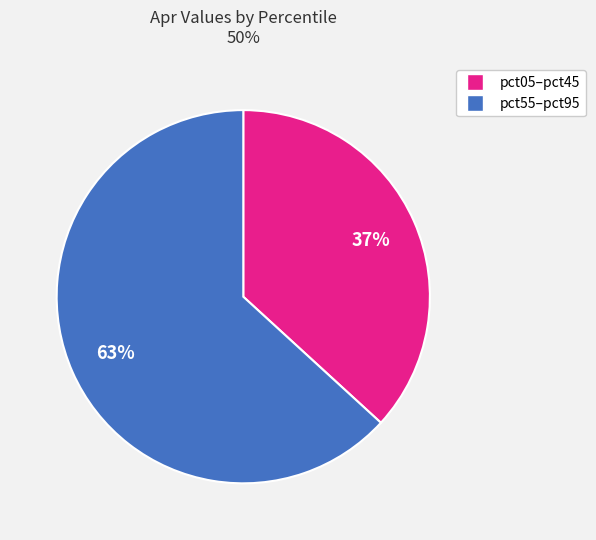

To the nearest percent, what is the average slice percentage?

50%